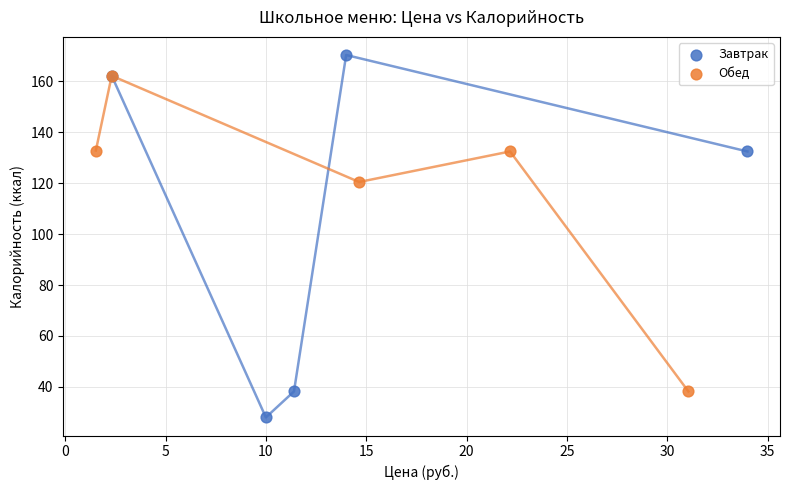

Which series has the largest Y range (max minus min)?

Завтрак